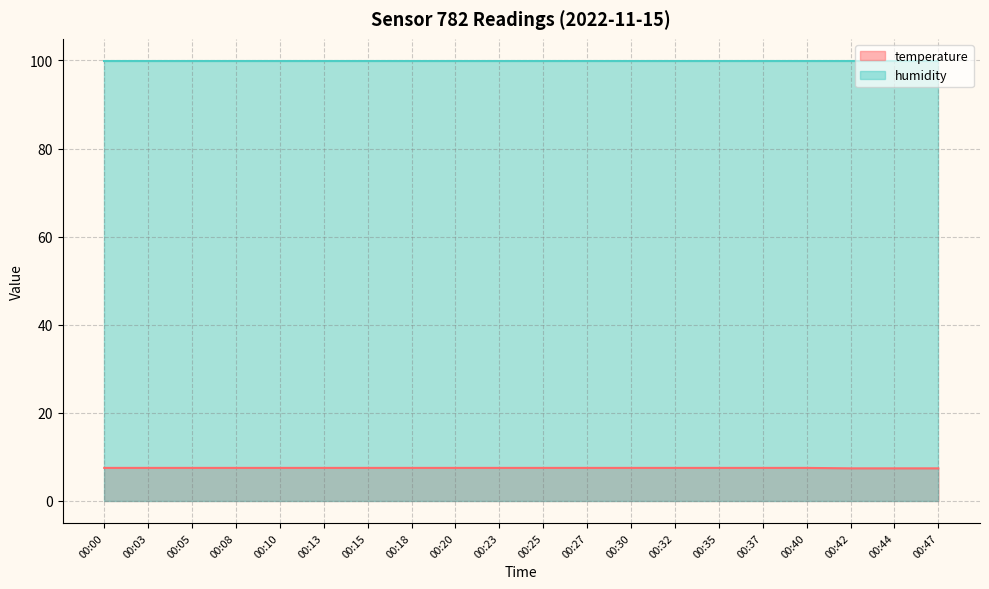

Rank the series at 00:40 from highest to lowest value.

humidity, temperature